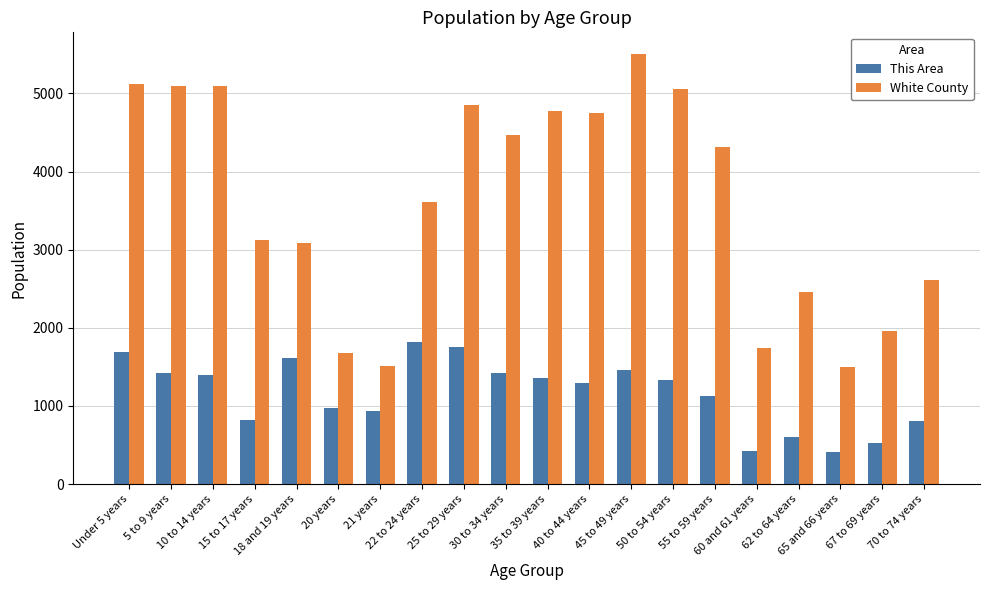

What is the average value of the White County series?

3615